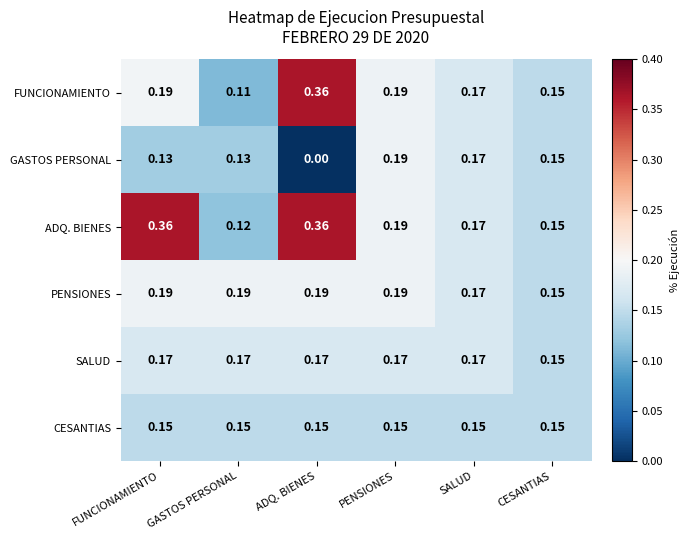

At which category is the sum across all series the highest?

ADQ. BIENES